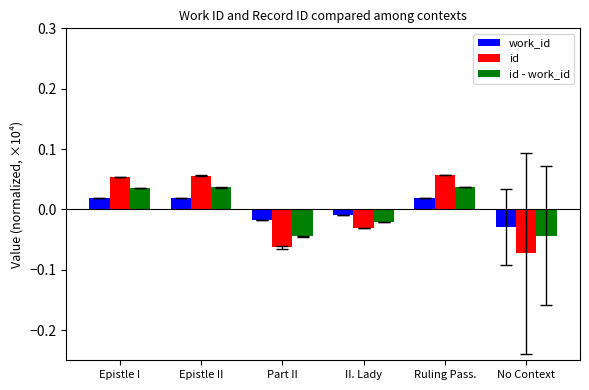

Which series has the widest spread of values?

id